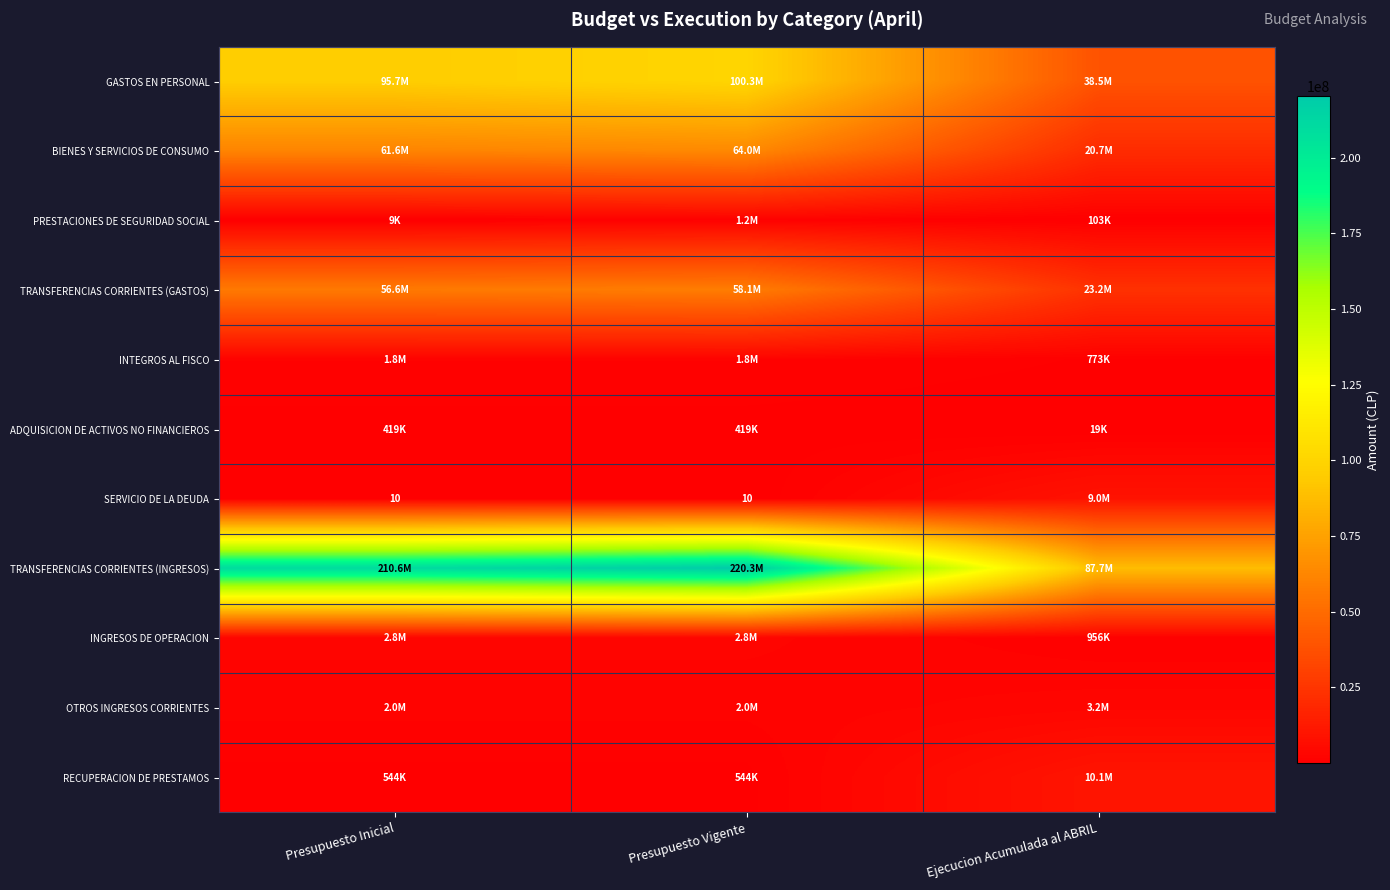

The SERVICIO DE LA DEUDA series shows 10 at Presupuesto Inicial. True or false?

True